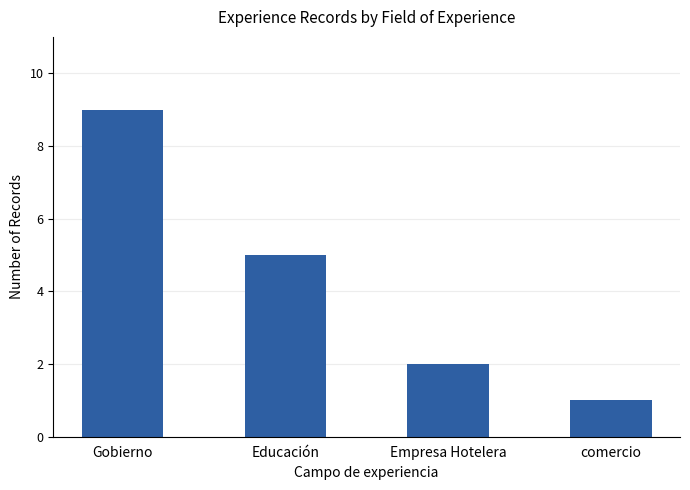

What is the label of the 4th bar from the right?

Gobierno